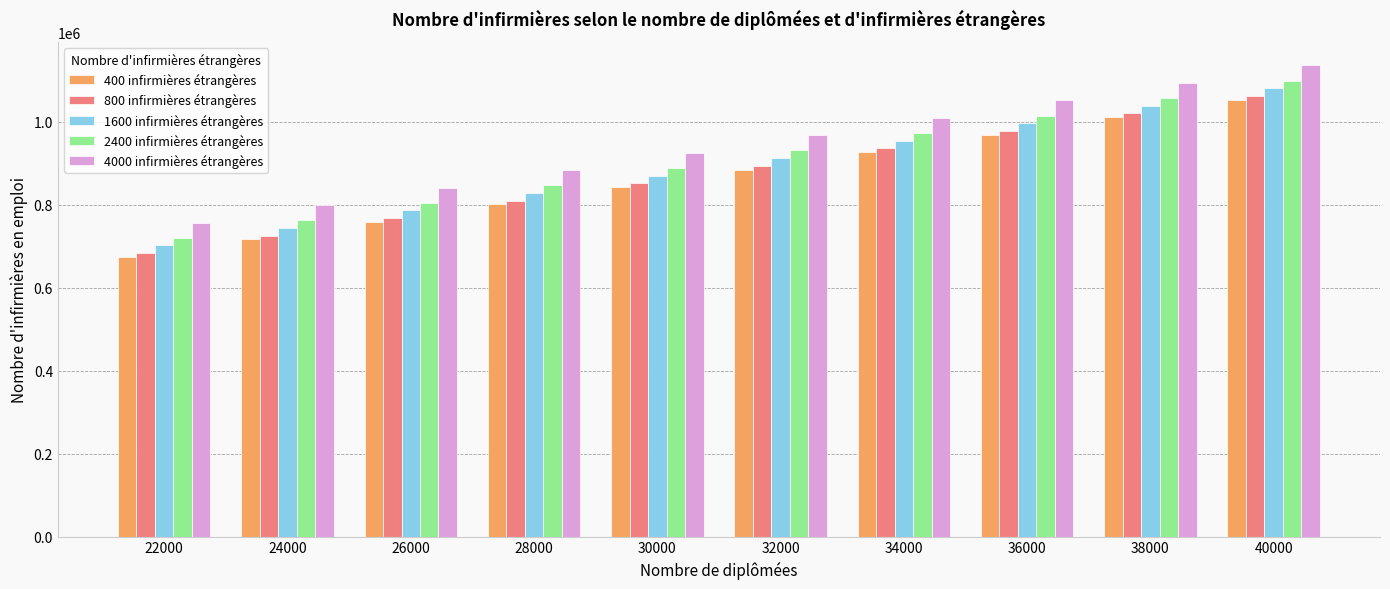

Rank the categories by 2400 infirmières étrangères value from highest to lowest.

40000, 38000, 36000, 34000, 32000, 30000, 28000, 26000, 24000, 22000